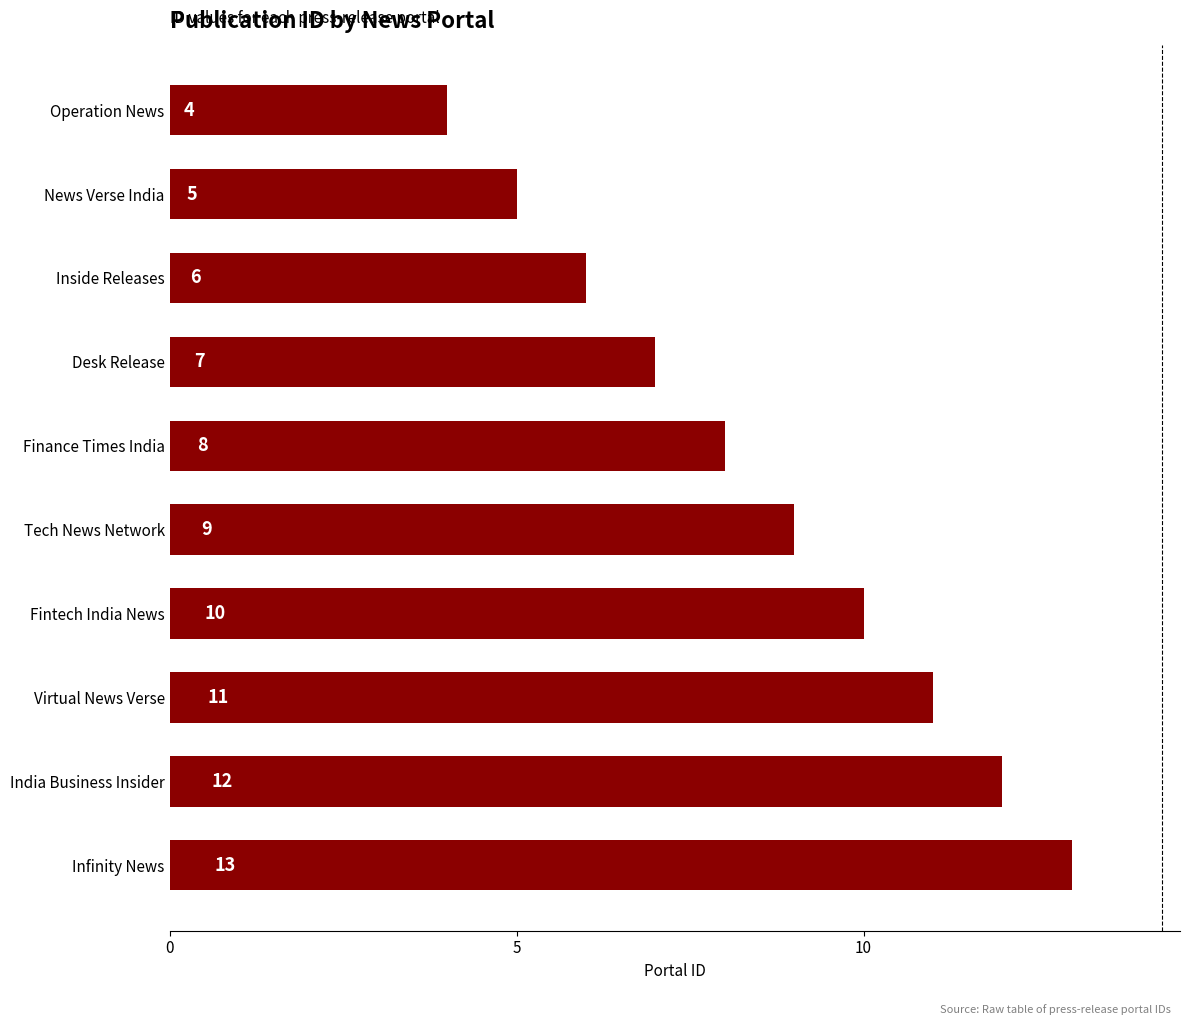

What is the approximate value at Infinity News?

13